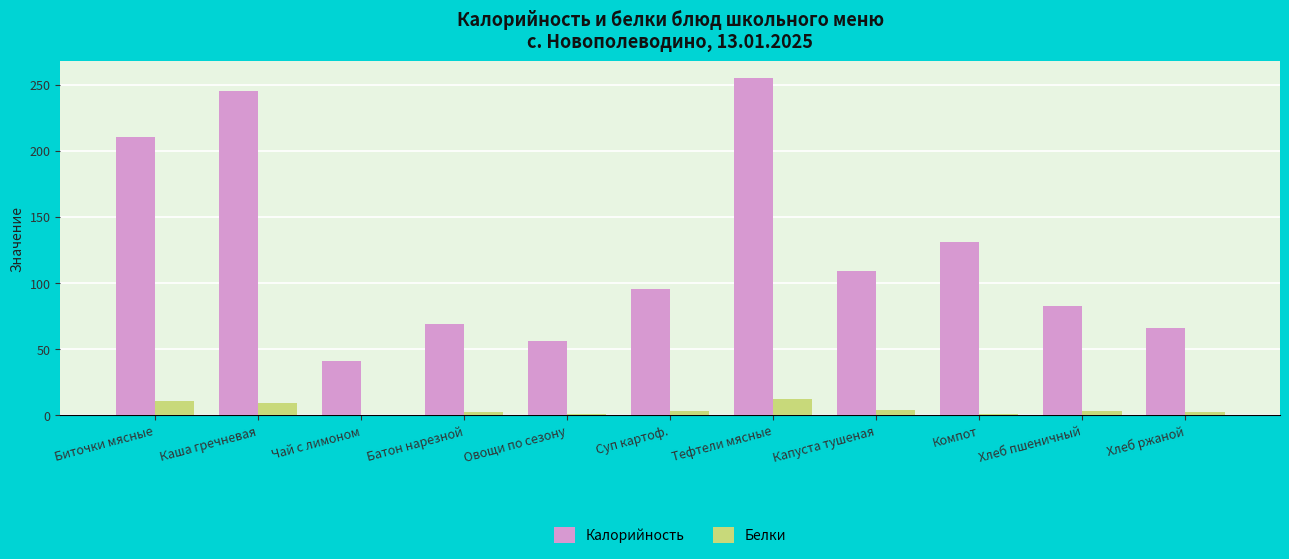

What is the highest value of the Белки series?

11.9